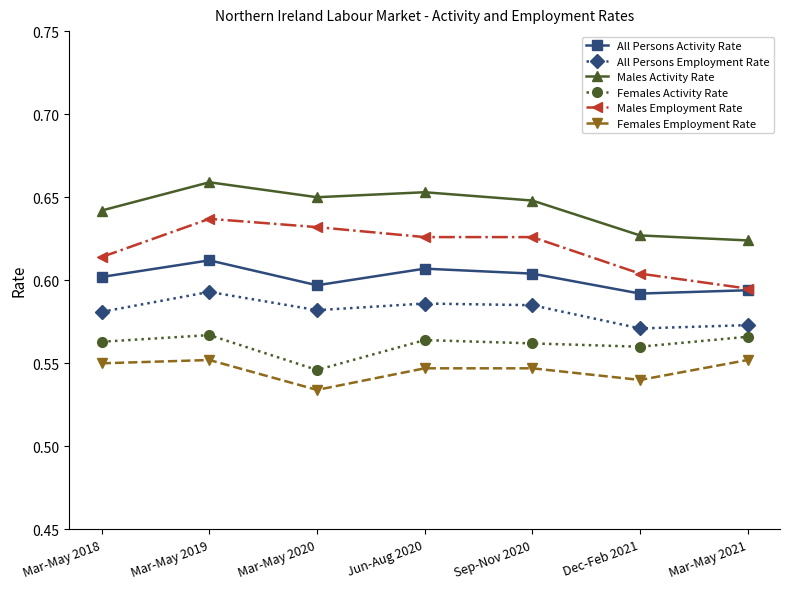

What is the label of the 6th point from the right?

Mar-May 2019